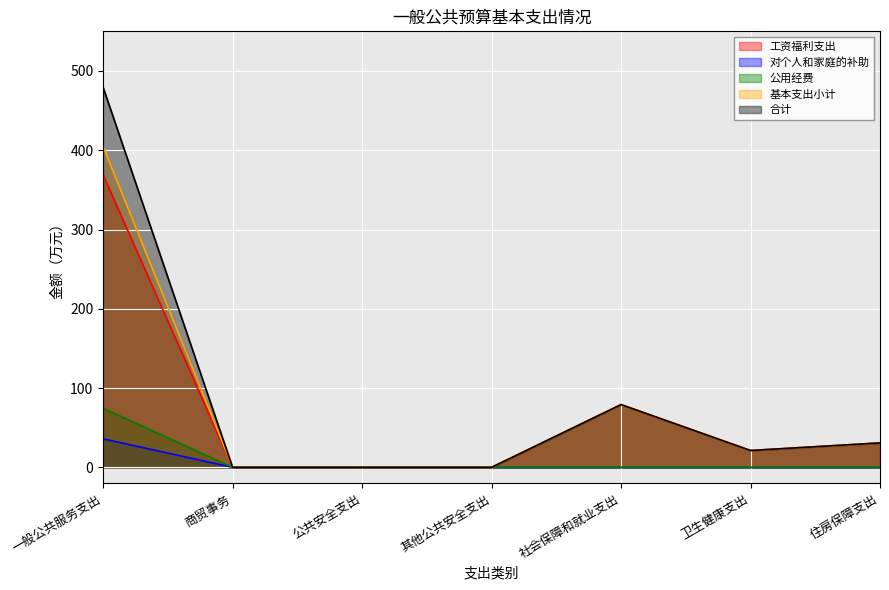

Which category has the lowest value in the 工资福利支出 series?

商贸事务